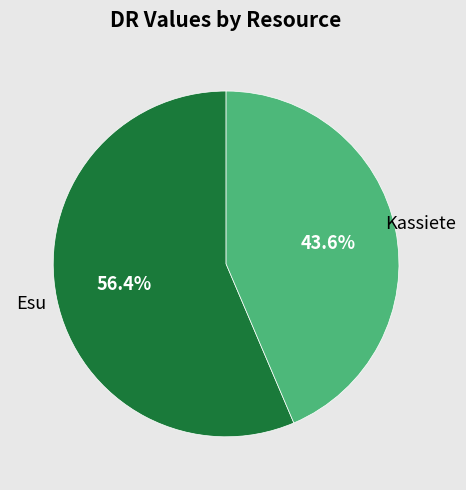

Is Esu the majority of the pie?

Yes